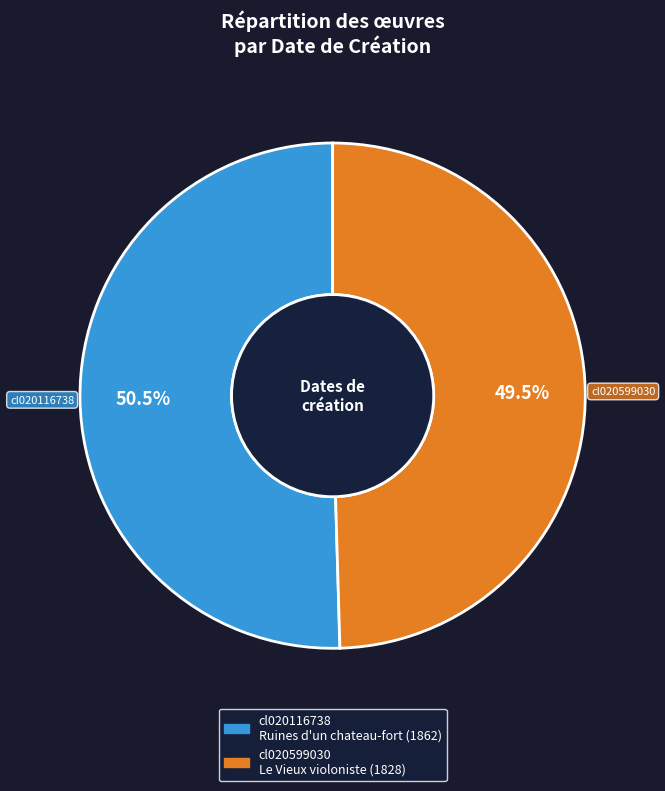

True or false: cl020599030 accounts for 58% of the total.

False